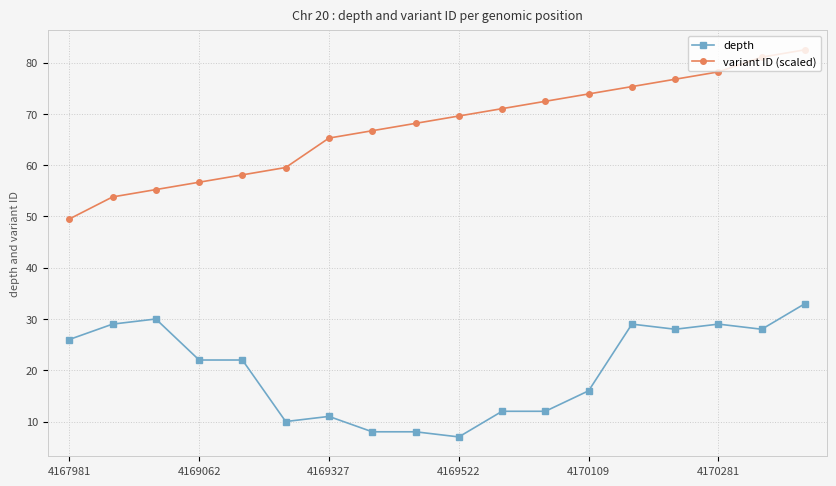

List the series in order of their overall mean, highest first.

variant ID (scaled), depth